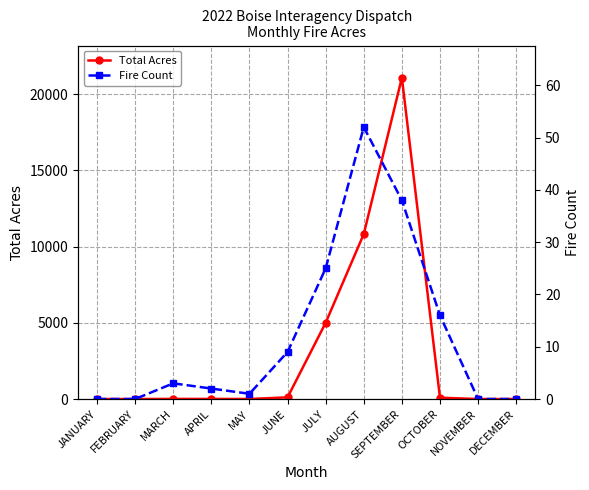

How many lines are shown in the chart?

2